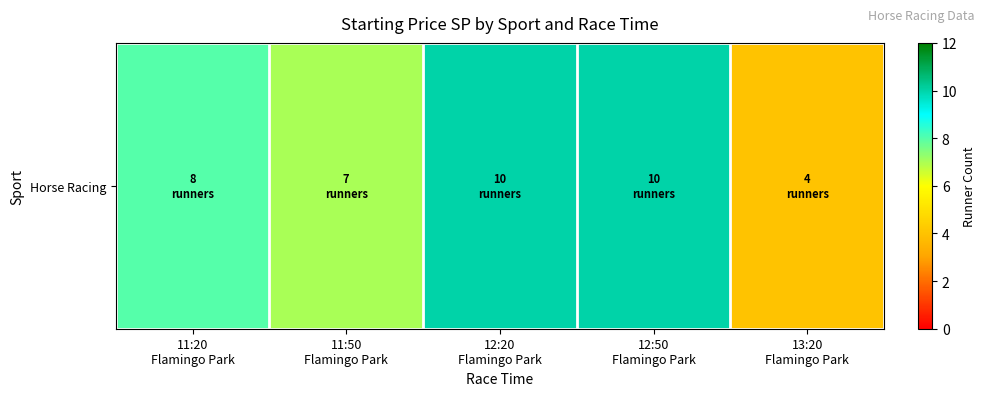

Rank the categories by value from lowest to highest.

13:20
Flamingo Park, 11:50
Flamingo Park, 11:20
Flamingo Park, 12:20
Flamingo Park, 12:50
Flamingo Park